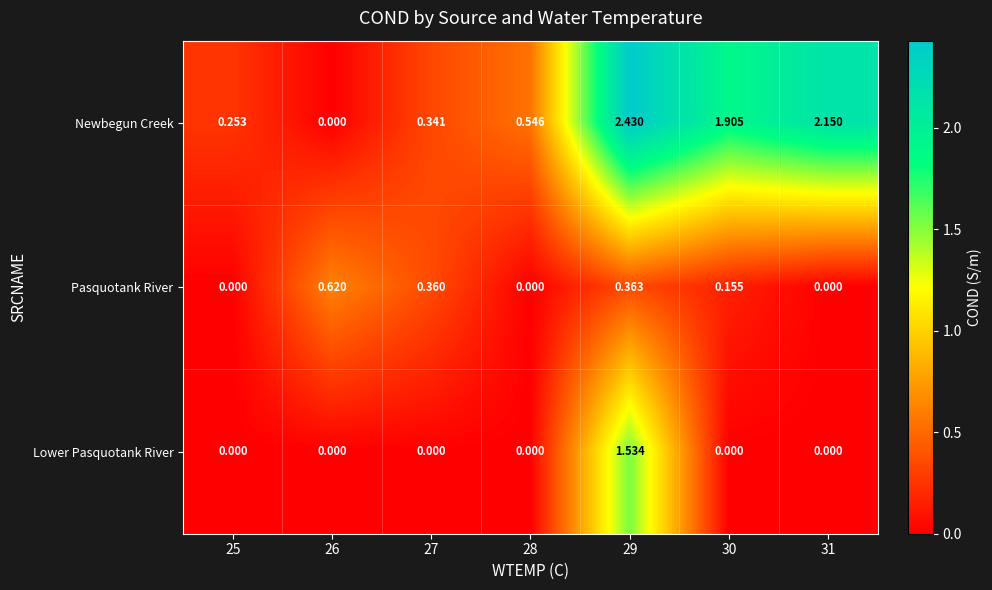

At which category is the sum across all series the highest?

29